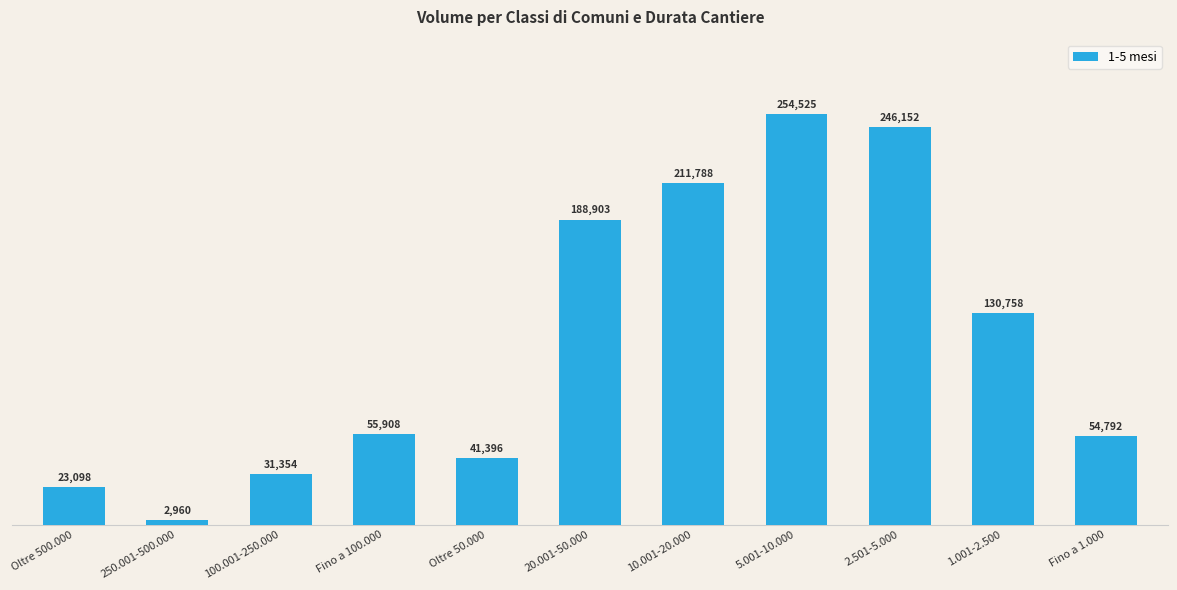

Is it true that the value at 10.001-20.000 is 122000?

False